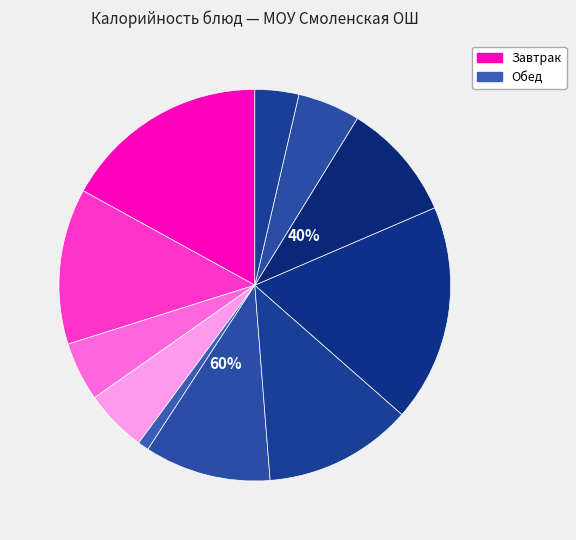

What is the largest slice in the pie chart?

Рис отварной.